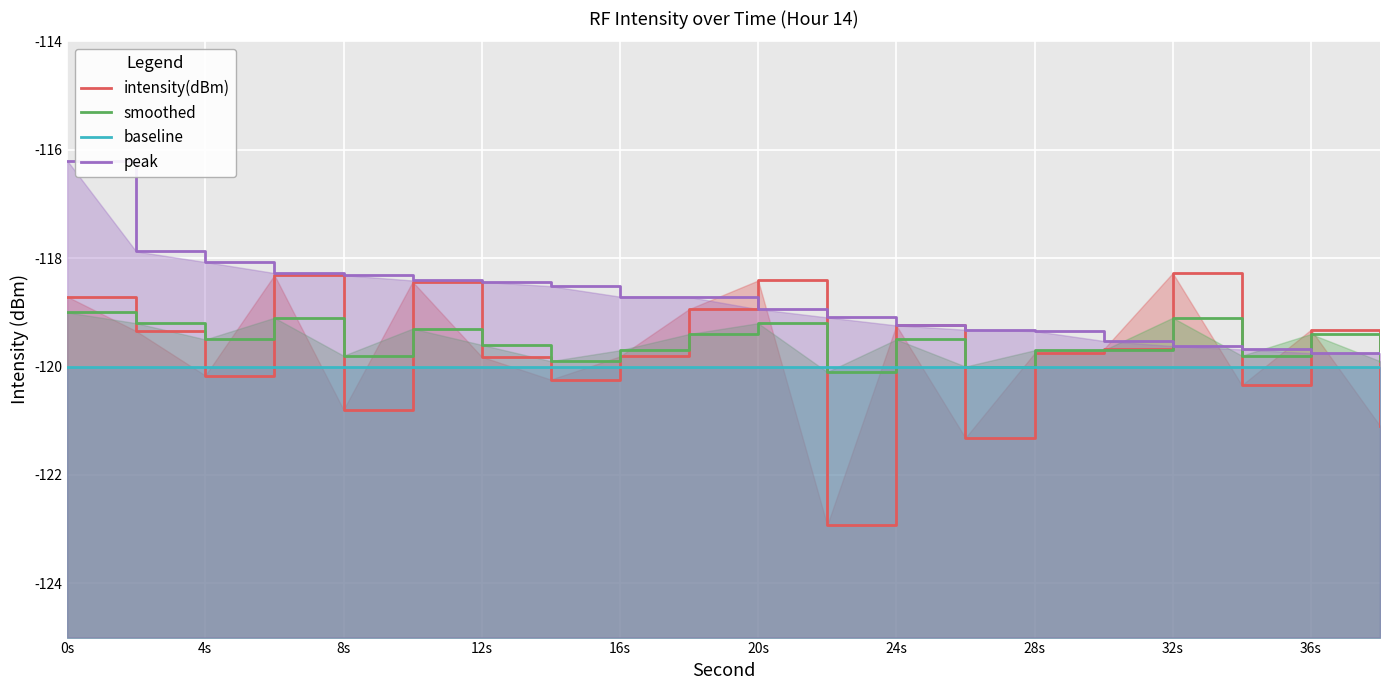

Reading left to right, transcribe all the data shown in this chart.

intensity(dBm): -118.7	-119.3	-120.2	-118.3	-120.8	-118.4	-119.8	-120.2	-119.8	-118.9	-118.4	-122.9	-119.2	-121.3	-119.8	-119.7	-118.3	-120.3	-119.3	-121.1
smoothed: -119.0	-119.2	-119.5	-119.1	-119.8	-119.3	-119.6	-119.9	-119.7	-119.4	-119.2	-120.1	-119.5	-120.0	-119.7	-119.7	-119.1	-119.8	-119.4	-119.9
baseline: -120.0	-120.0	-120.0	-120.0	-120.0	-120.0	-120.0	-120.0	-120.0	-120.0	-120.0	-120.0	-120.0	-120.0	-120.0	-120.0	-120.0	-120.0	-120.0	-120.0
peak: -116.2	-117.9	-118.1	-118.3	-118.3	-118.4	-118.4	-118.5	-118.7	-118.7	-118.9	-119.1	-119.2	-119.3	-119.3	-119.5	-119.6	-119.7	-119.8	-119.8